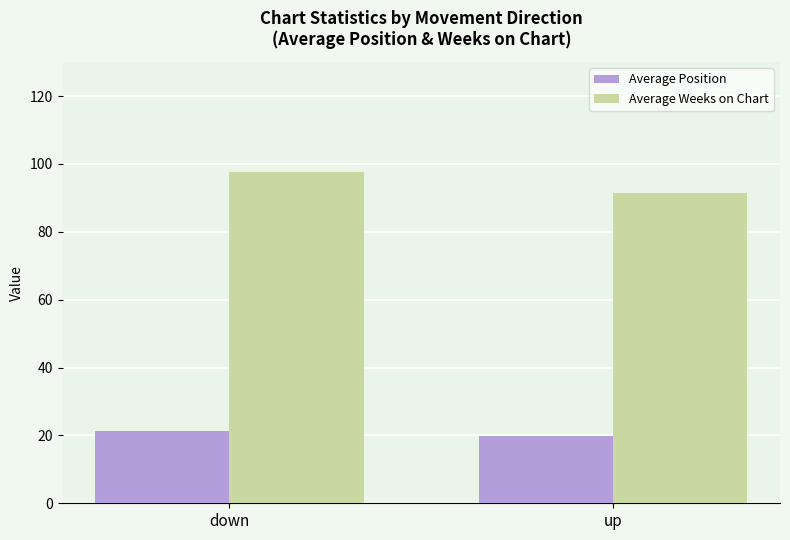

What is the label of the 1st bar from the right?

up